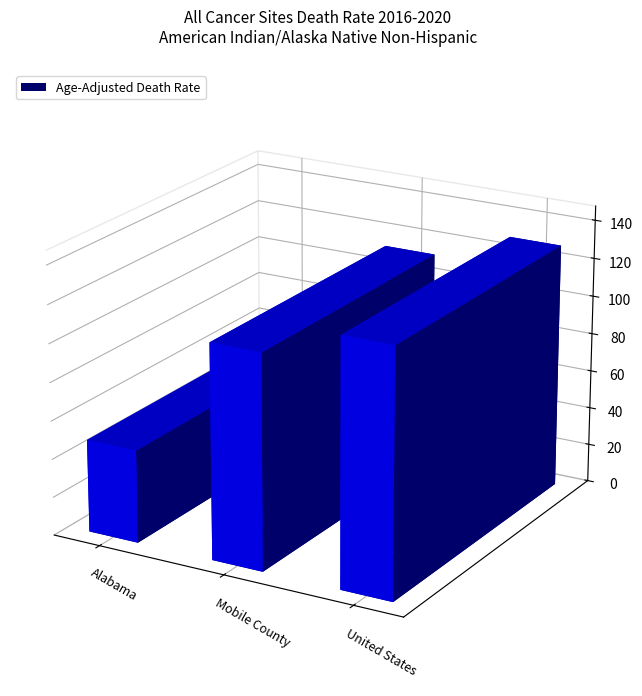

Approximately how many times larger is the value at Alabama compared to United States?

0.4